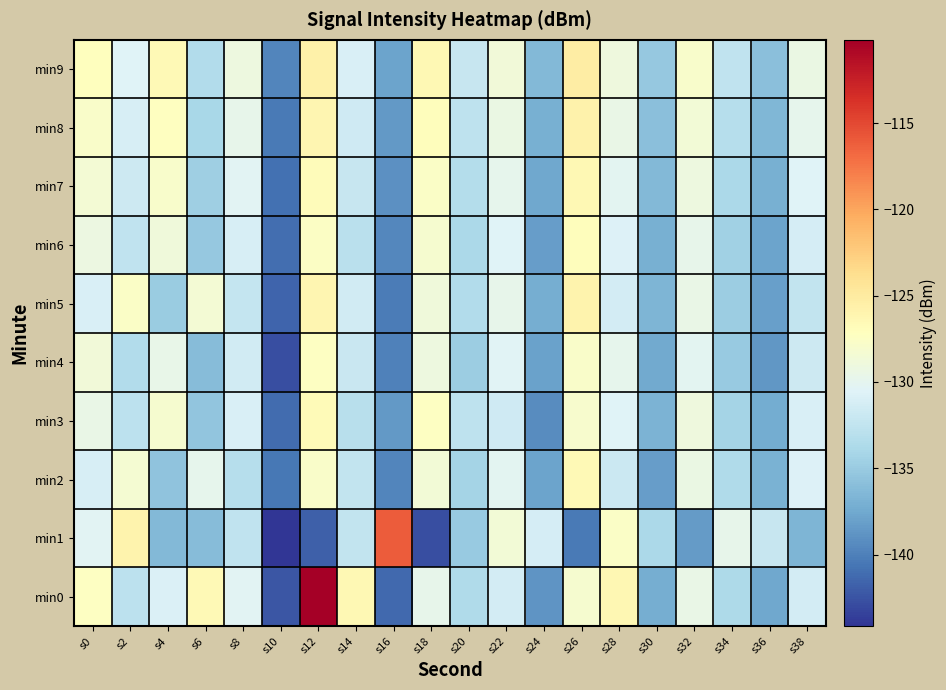

How many categories are shown in the chart?

20